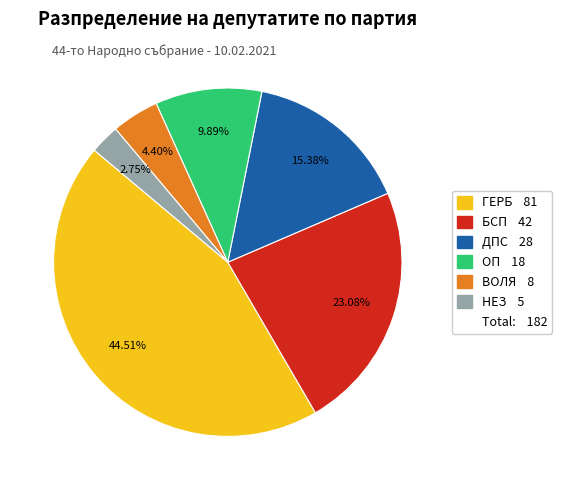

Is there a majority slice in this chart?

No